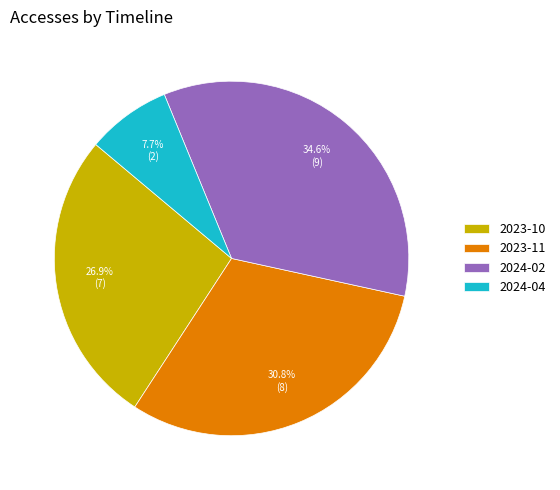

Rank the categories by value from highest to lowest.

2024-02, 2023-11, 2023-10, 2024-04